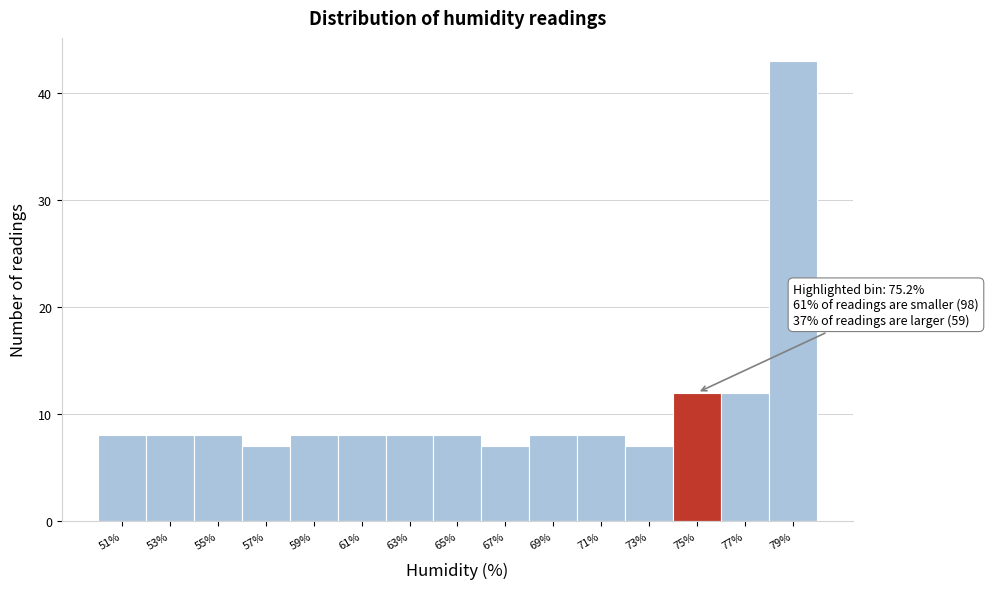

Reading left to right, what are all the values shown in this chart?

8	8	8	7	8	8	8	8	7	8	8	7	12	12	43